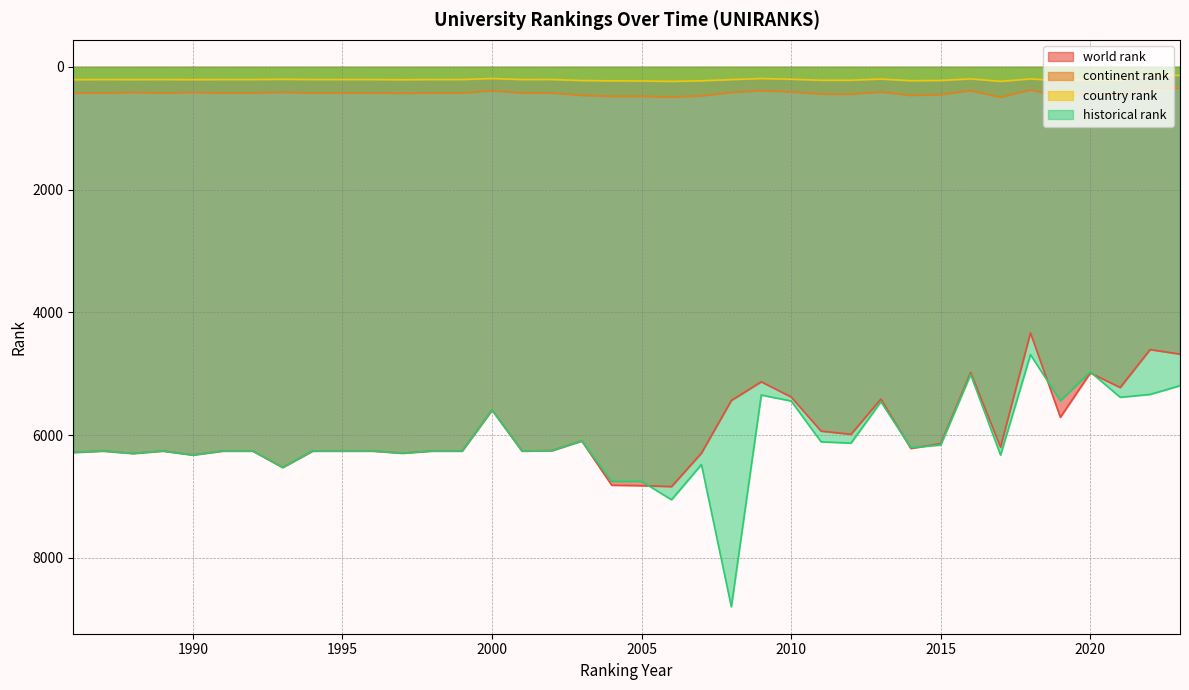

What is the minimum value for world rank?

4334.0